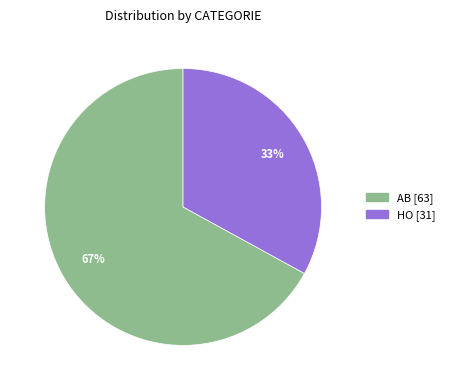

Between AB and HO, which is larger?

AB